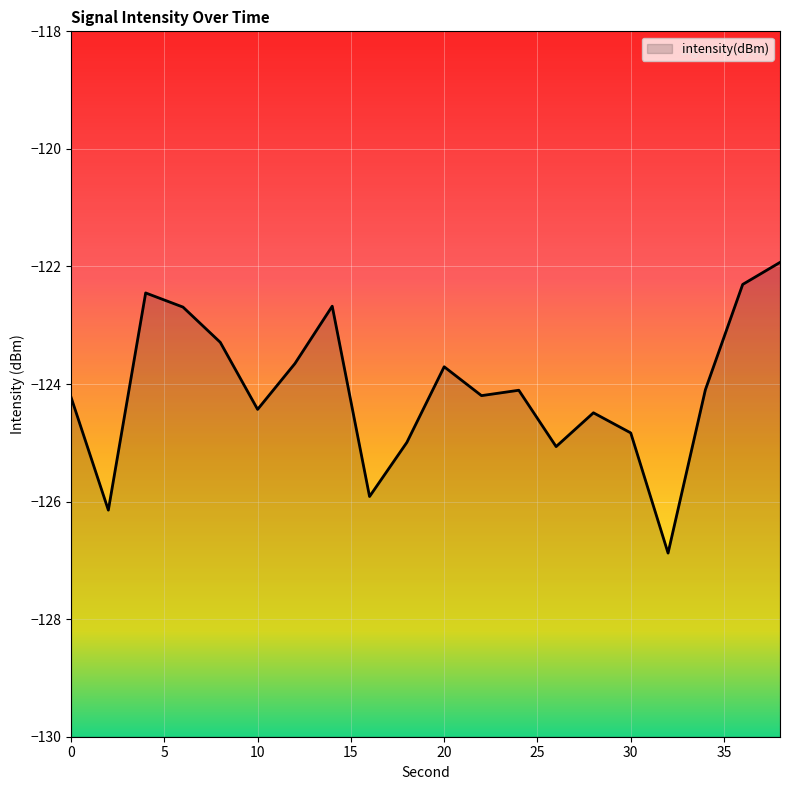

List the labels in order of value, smallest first.

32, 2, 16, 26, 18, 30, 28, 10, 0, 22, 24, 34, 20, 12, 8, 6, 14, 4, 36, 38